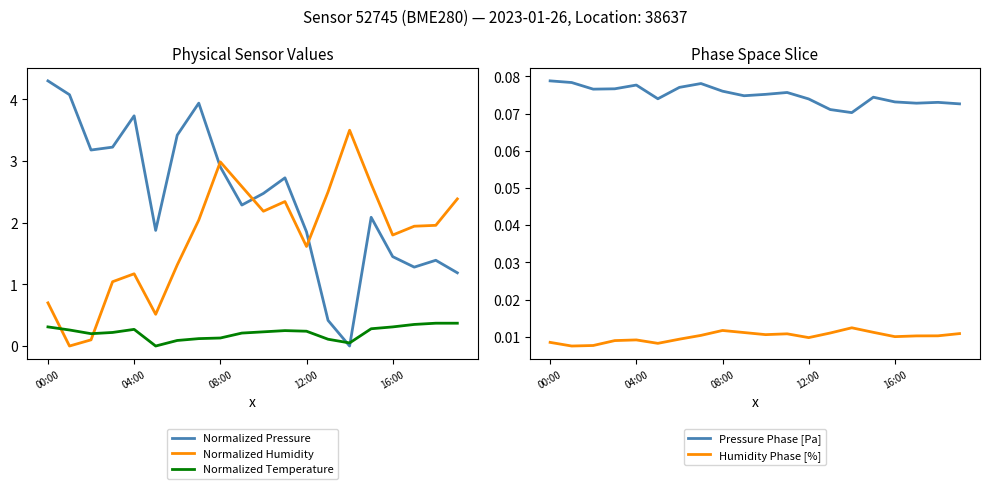

How many interior local peaks does the Normalized Temperature series have?

2